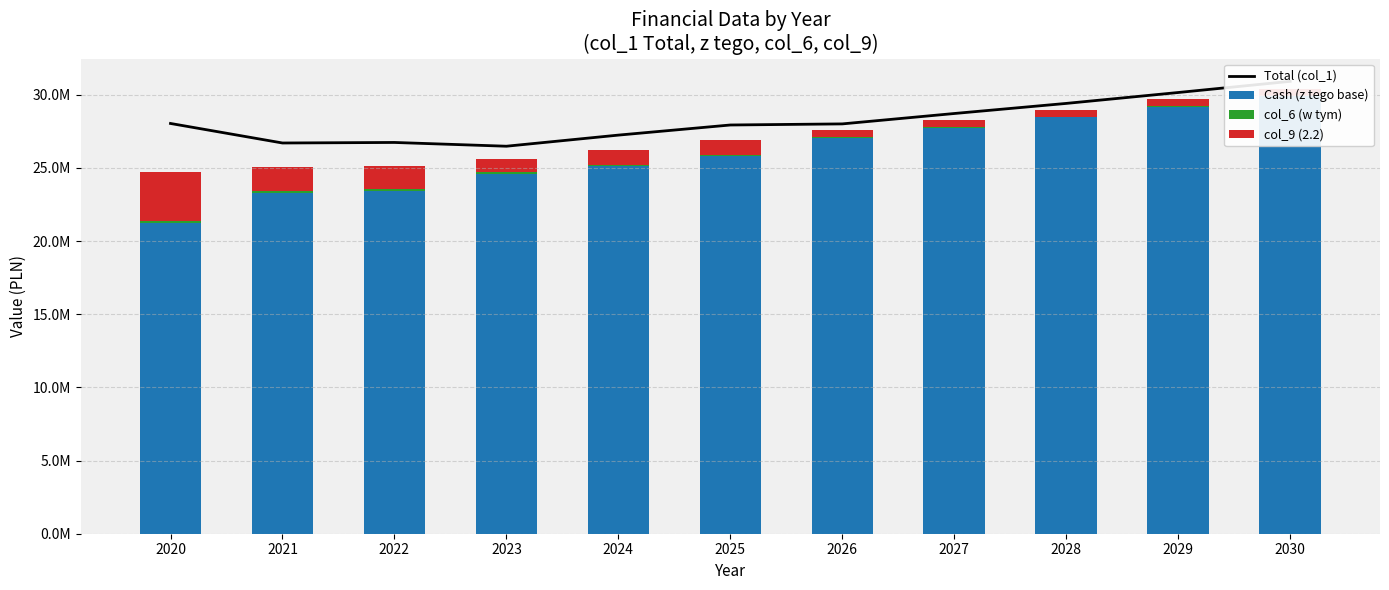

Reading right to left, list all the values displayed in this chart.

Total (col_1): 30920125.0	30156500.0	29411500.0	28721500.0	28011500.0	27936350.0	27245000.0	26485250.0	26742707.3	26706009.3	28040983.0
Cash (z tego base): 29933675.0	29200025.0	28484250.0	27748202.0	27066912.0	25785392.0	25150620.0	24613332.0	23420207.3	23262426.3	21231312.6
col_6 (w tym): 6910.0	19779.0	32350.0	45518.0	58388.0	71258.0	84380.0	101418.0	122500.0	143583.0	150000.0
col_9 (2.2): 489770.0	468348.0	447450.0	463890.0	443100.0	1039850.0	1005000.0	885250.0	1600000.0	1650000.0	3329835.2